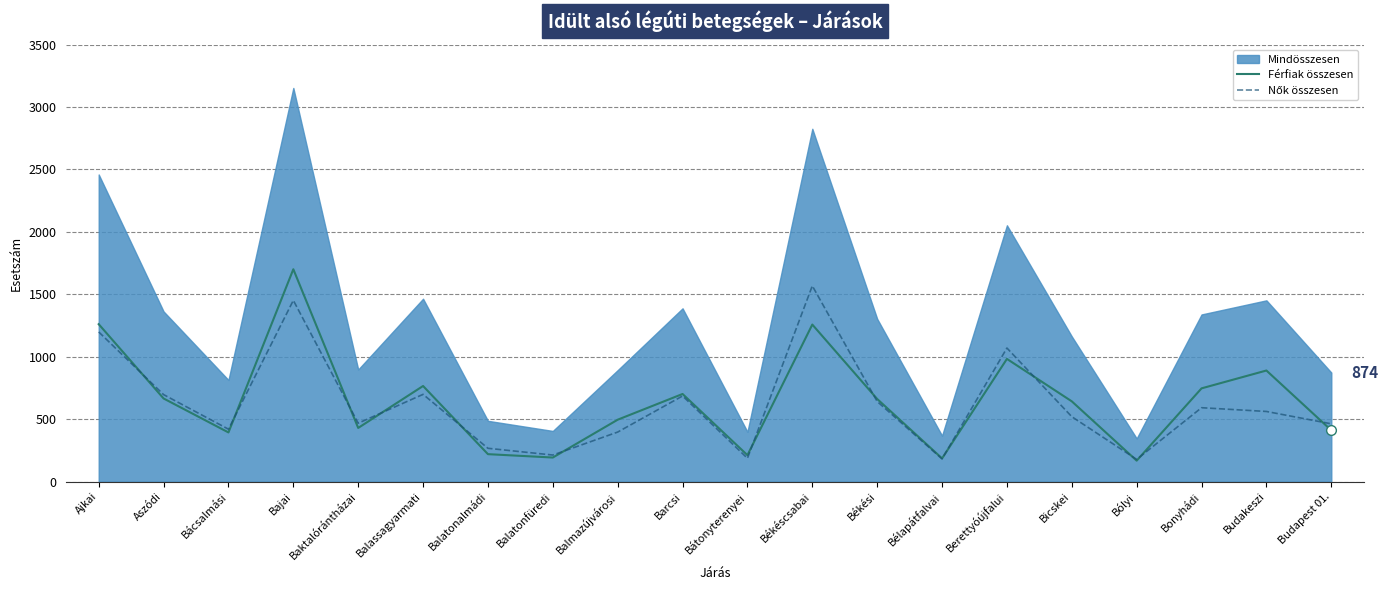

What is the difference between the maximum and minimum values in the Férfiak összesen series?

1533